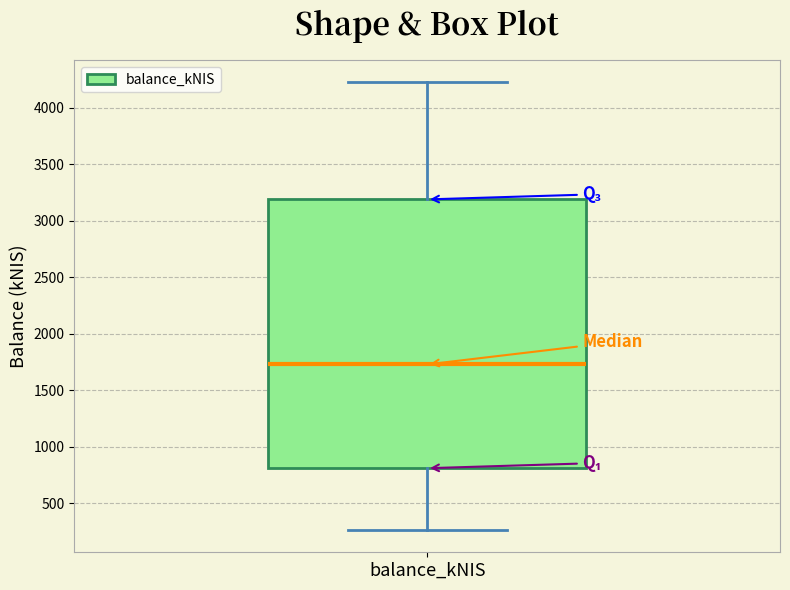

Transcribe this box plot: give where the median line is, the range the box spans, and where the two whiskers end, as read against the y-axis. The values are not printed on the chart, so give them approximately, as read against the axis.

median 1750, box 800 to 3200, whiskers 250 to 4200